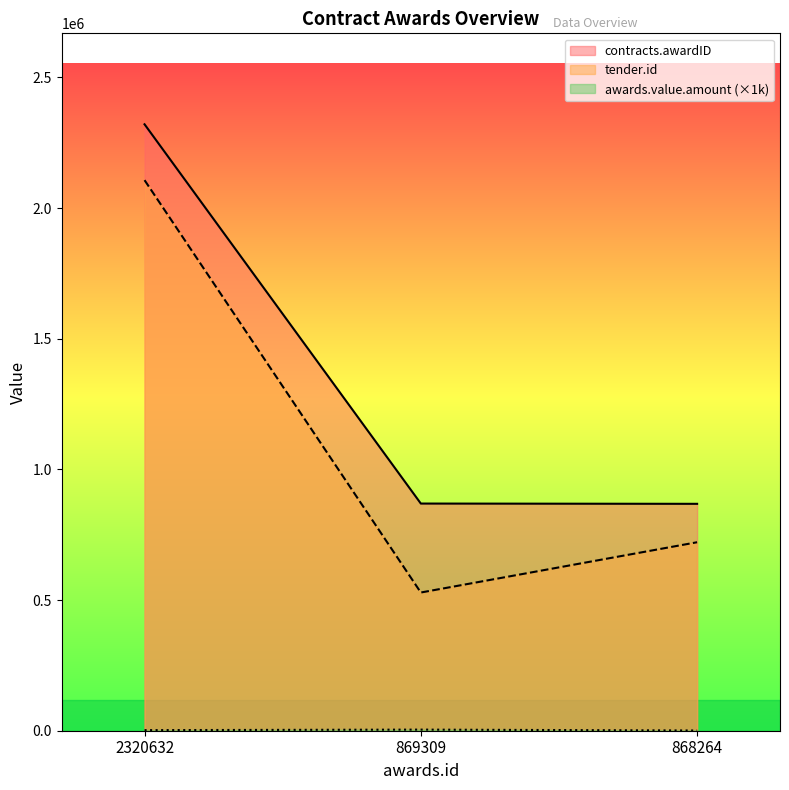

Rank the series by their maximum value, from highest to lowest.

contracts.awardID, tender.id, awards.value.amount